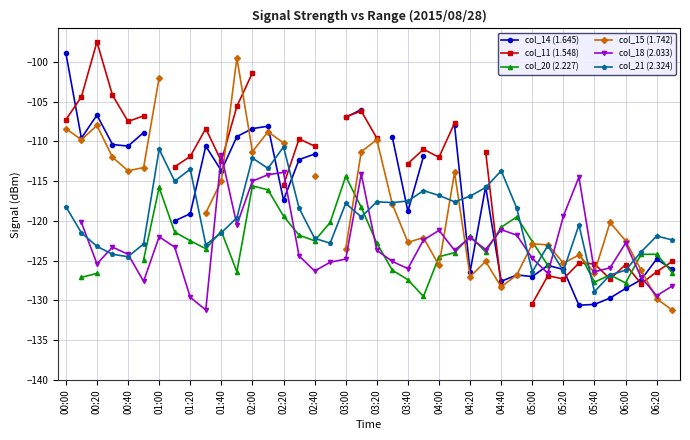

Where is the first local maximum for col_21 (2.324)?

01:00